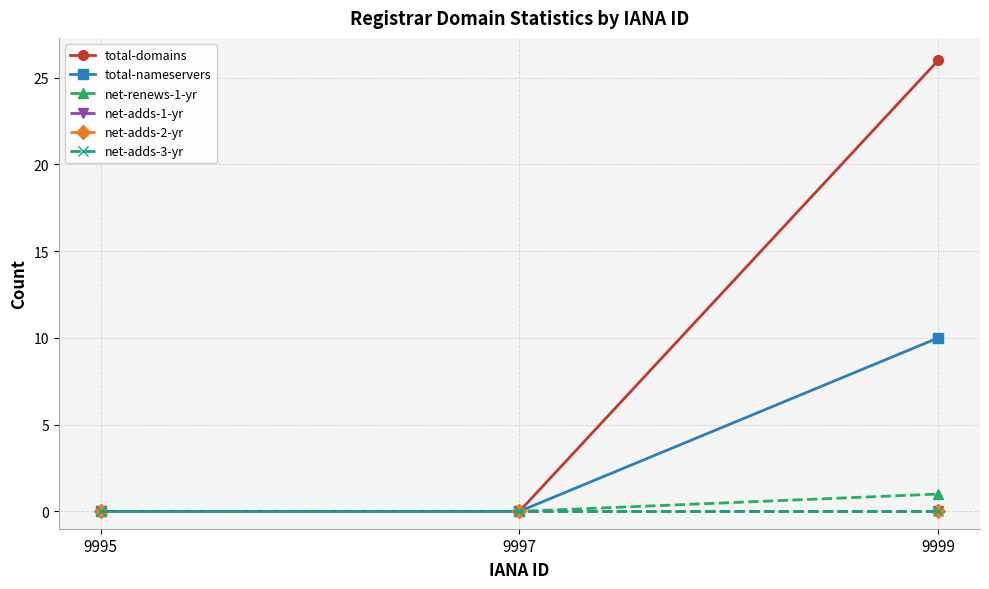

Does the chart have visible grid lines?

Yes